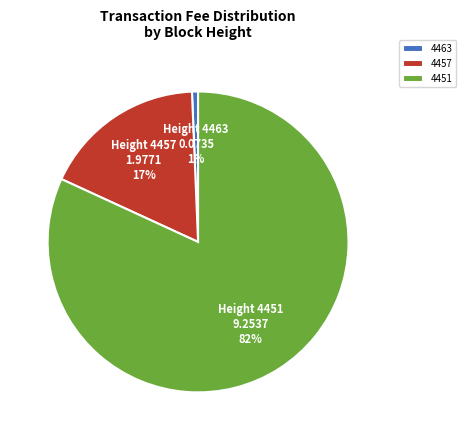

Do 4451 and 4457 together represent more than half of the pie?

Yes